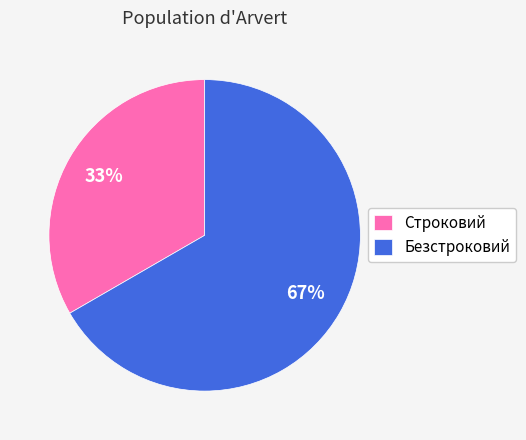

What is the largest slice in the pie chart?

Безстроковий